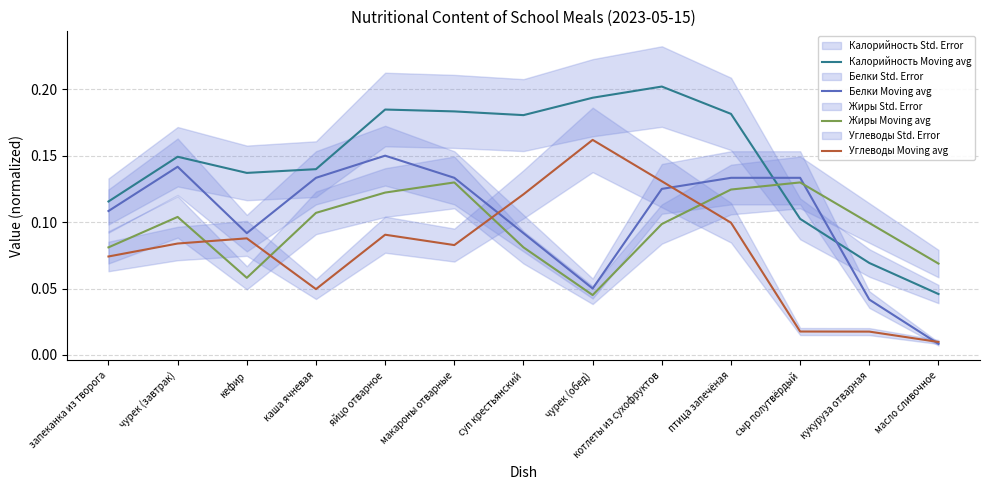

Which has a higher value, яйцо отварное or чурек (завтрак)?

яйцо отварное